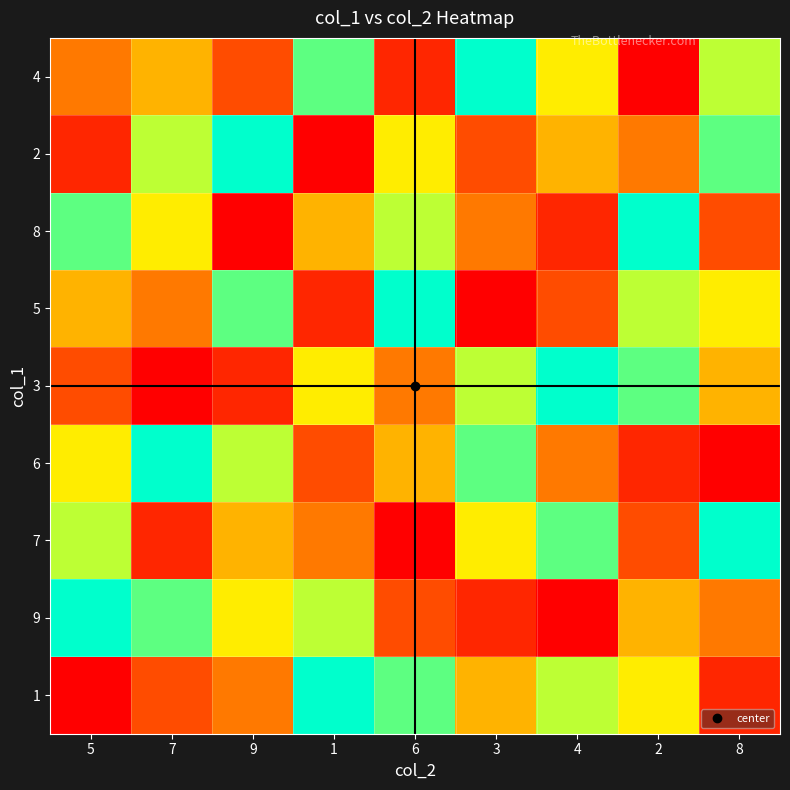

Reading right to left, transcribe all the data shown in this chart.

4: 8=7	2=1	4=6	3=9	6=2	1=8	9=3	7=5	5=4
2: 8=8	2=4	4=5	3=3	6=6	1=1	9=9	7=7	5=2
8: 8=3	2=9	4=2	3=4	6=7	1=5	9=1	7=6	5=8
5: 8=6	2=7	4=3	3=1	6=9	1=2	9=8	7=4	5=5
3: 8=5	2=8	4=9	3=7	6=4	1=6	9=2	7=1	5=3
6: 8=1	2=2	4=4	3=8	6=5	1=3	9=7	7=9	5=6
7: 8=9	2=3	4=8	3=6	6=1	1=4	9=5	7=2	5=7
9: 8=4	2=5	4=1	3=2	6=3	1=7	9=6	7=8	5=9
1: 8=2	2=6	4=7	3=5	6=8	1=9	9=4	7=3	5=1